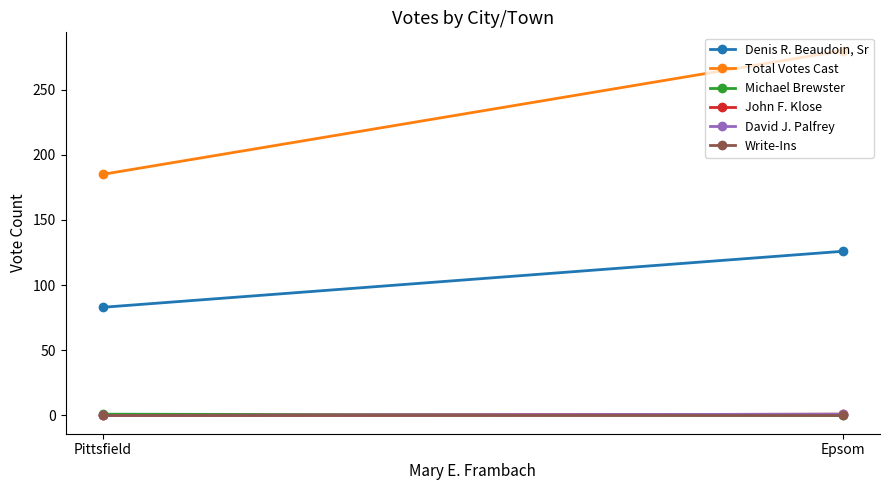

Count the Total Votes Cast values in the range 185 to 280.

2